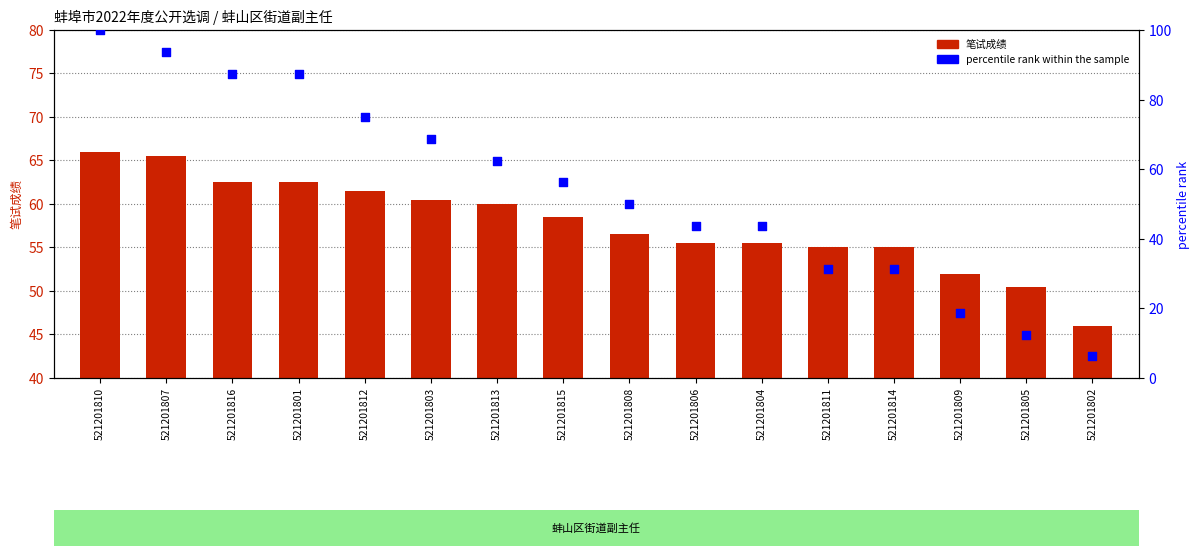

What are all the series names shown in the legend?

笔试成绩, percentile rank within the sample